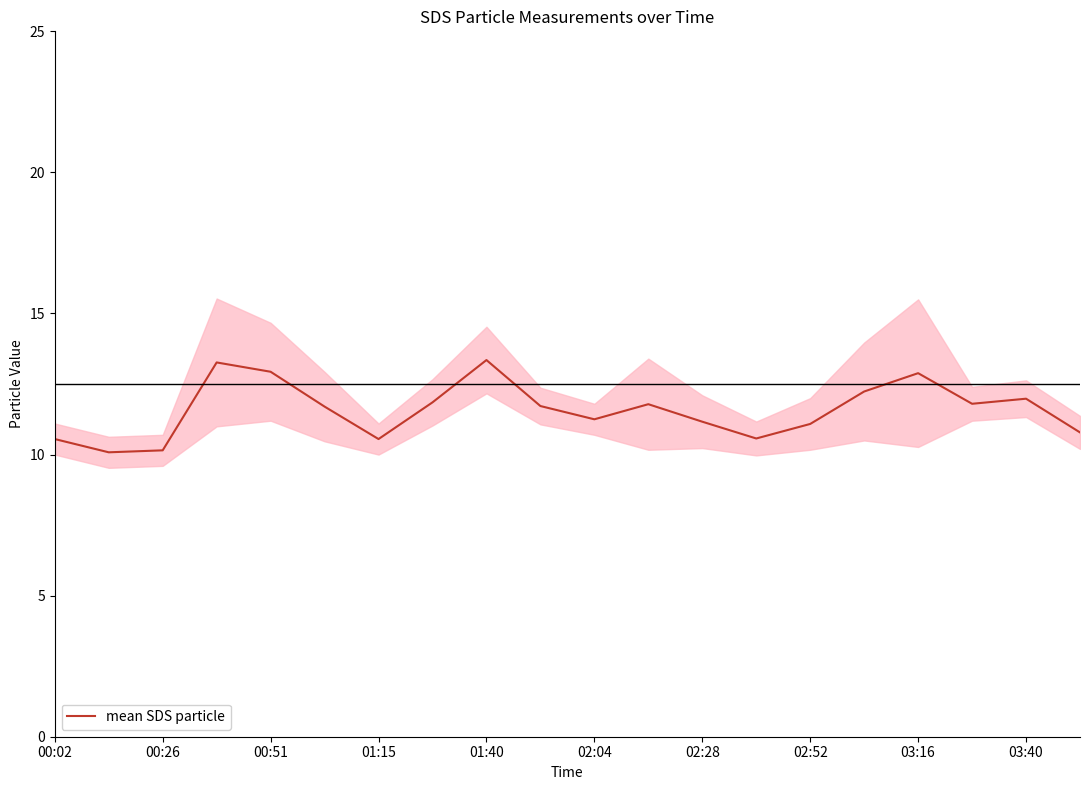

True or false: mean SDS particle has a value of 20.7 at 03:16.

False